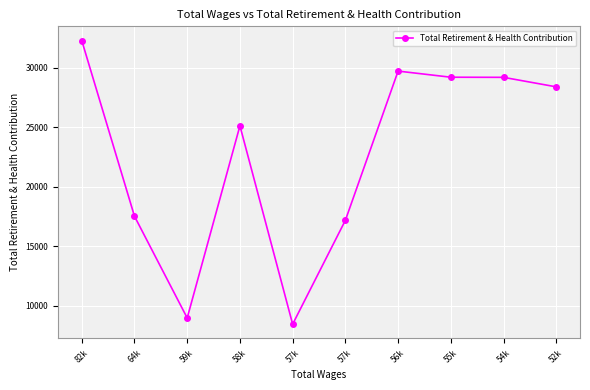

What is the average value?

22606